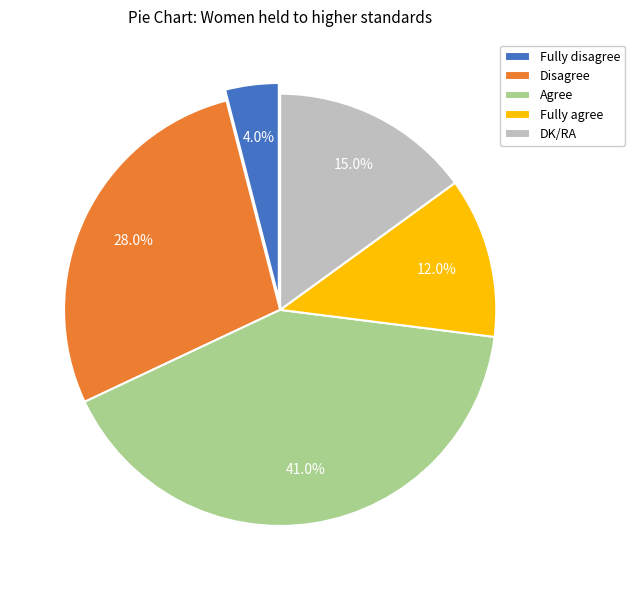

To the nearest percent, what percentage of the pie is Agree?

41%